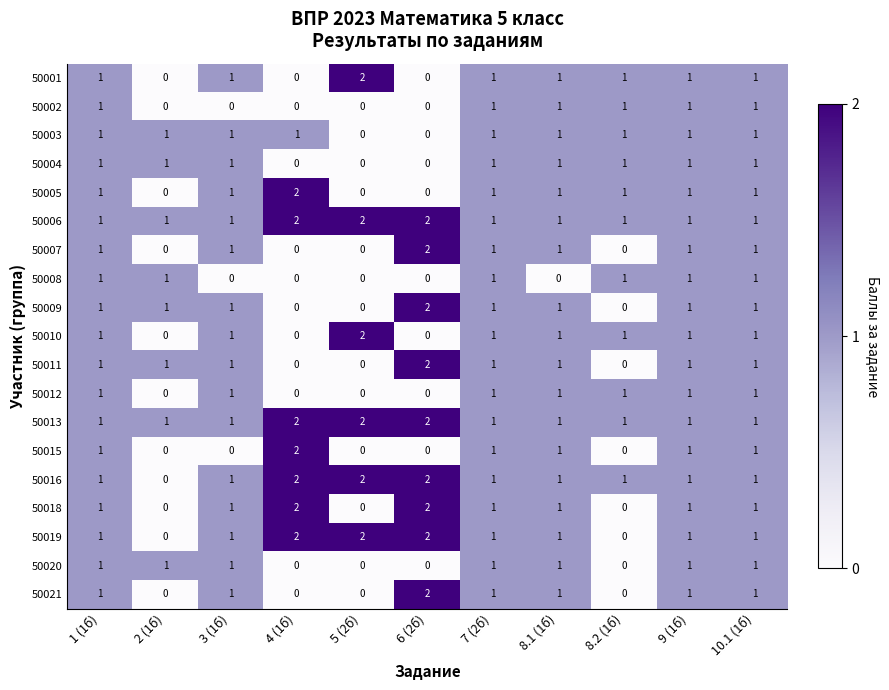

At how many categories does at least one series exceed 0?

11